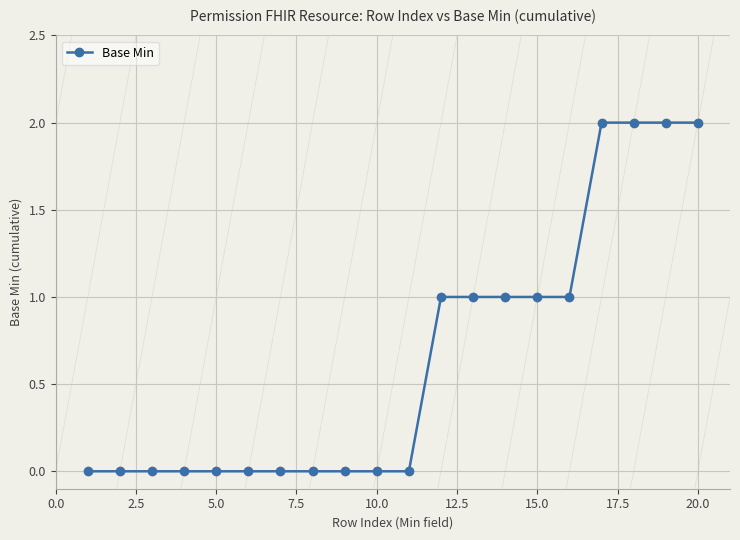

What is the value of the 18th point from the left?

2